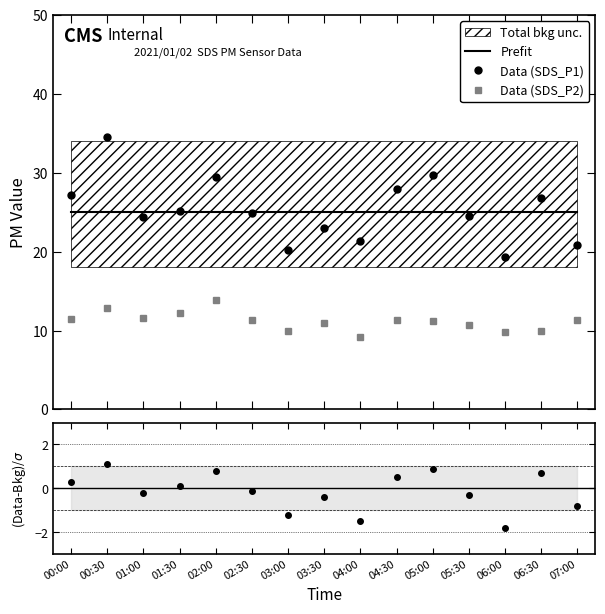

At which category does the chart reach its peak across all series?

00:30